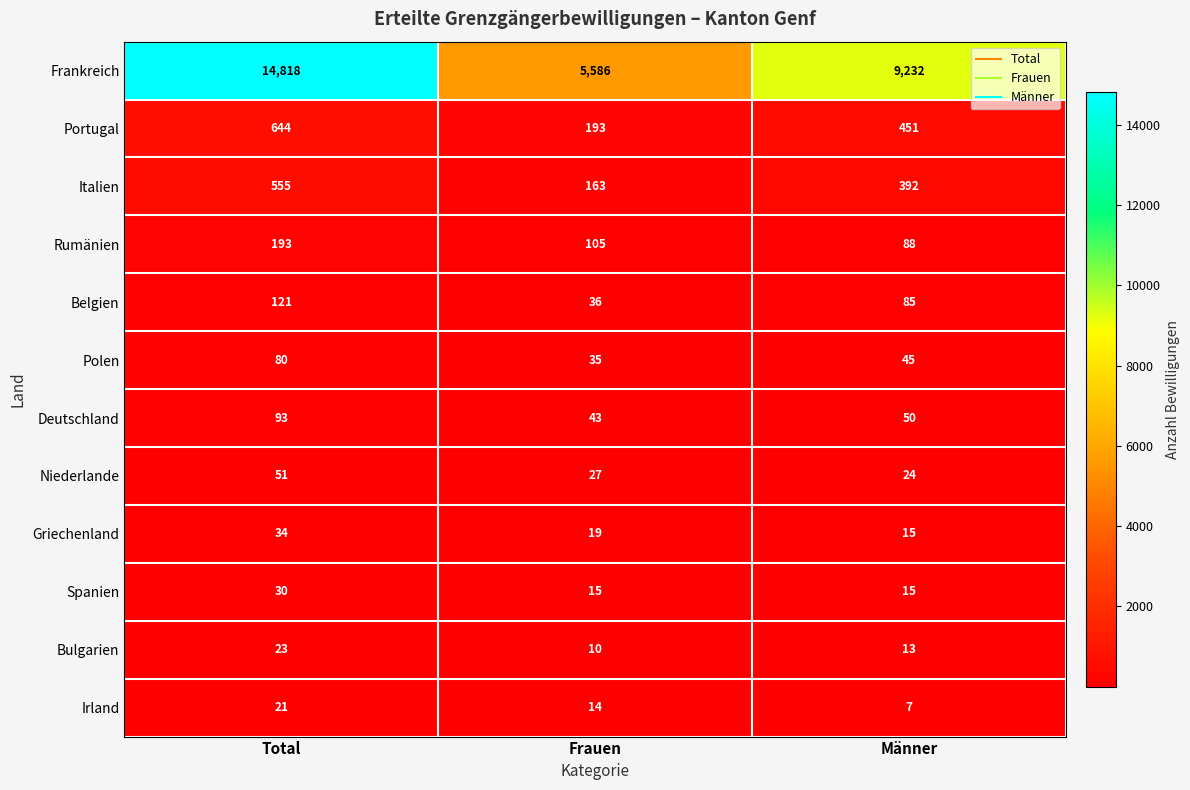

The value of Polen at Total is 44. True or false?

False